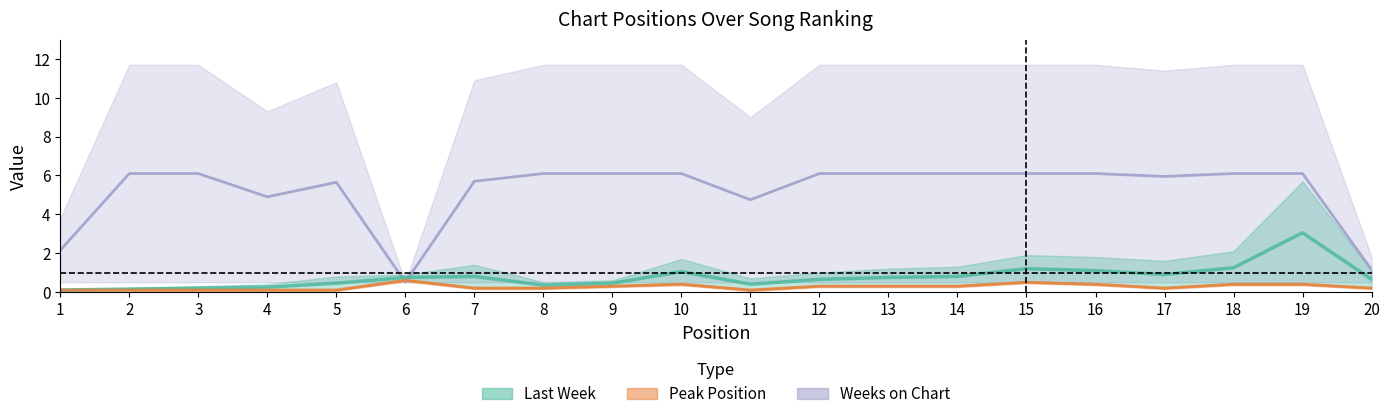

Reading left to right, transcribe all the data shown in this chart.

Last Week: 0.1	0.2	0.2	0.2	0.5	0.8	0.8	0.3	0.4	1.1	0.4	0.7	0.8	0.8	1.2	1.1	0.9	1.2	3.1	0.7
Peak Position: 0.1	0.1	0.1	0.1	0.1	0.6	0.2	0.2	0.3	0.4	0.1	0.3	0.3	0.3	0.5	0.4	0.2	0.4	0.4	0.2
Weeks on Chart: 2.1	6.1	6.1	4.9	5.7	0.5	5.7	6.1	6.1	6.1	4.8	6.1	6.1	6.1	6.1	6.1	6.0	6.1	6.1	1.1